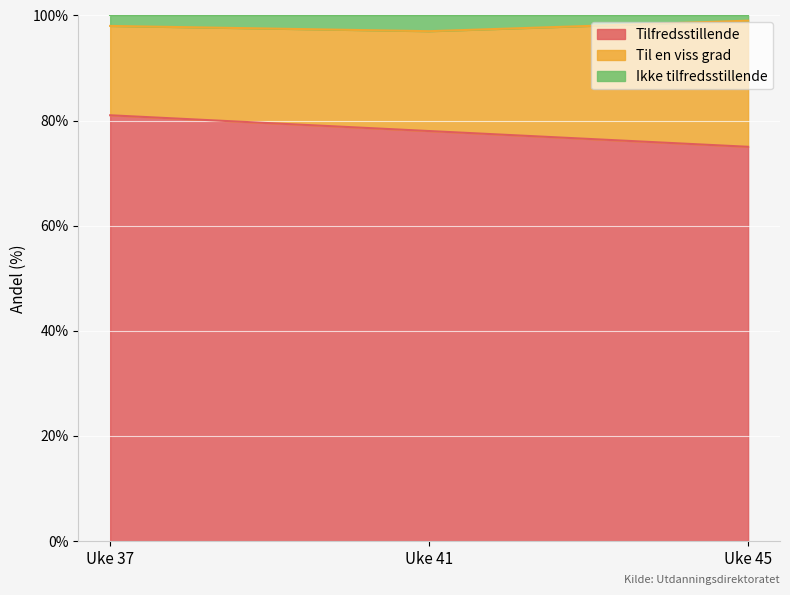

What is the difference between the second highest and minimum values in the Tilfredsstillende series?

3